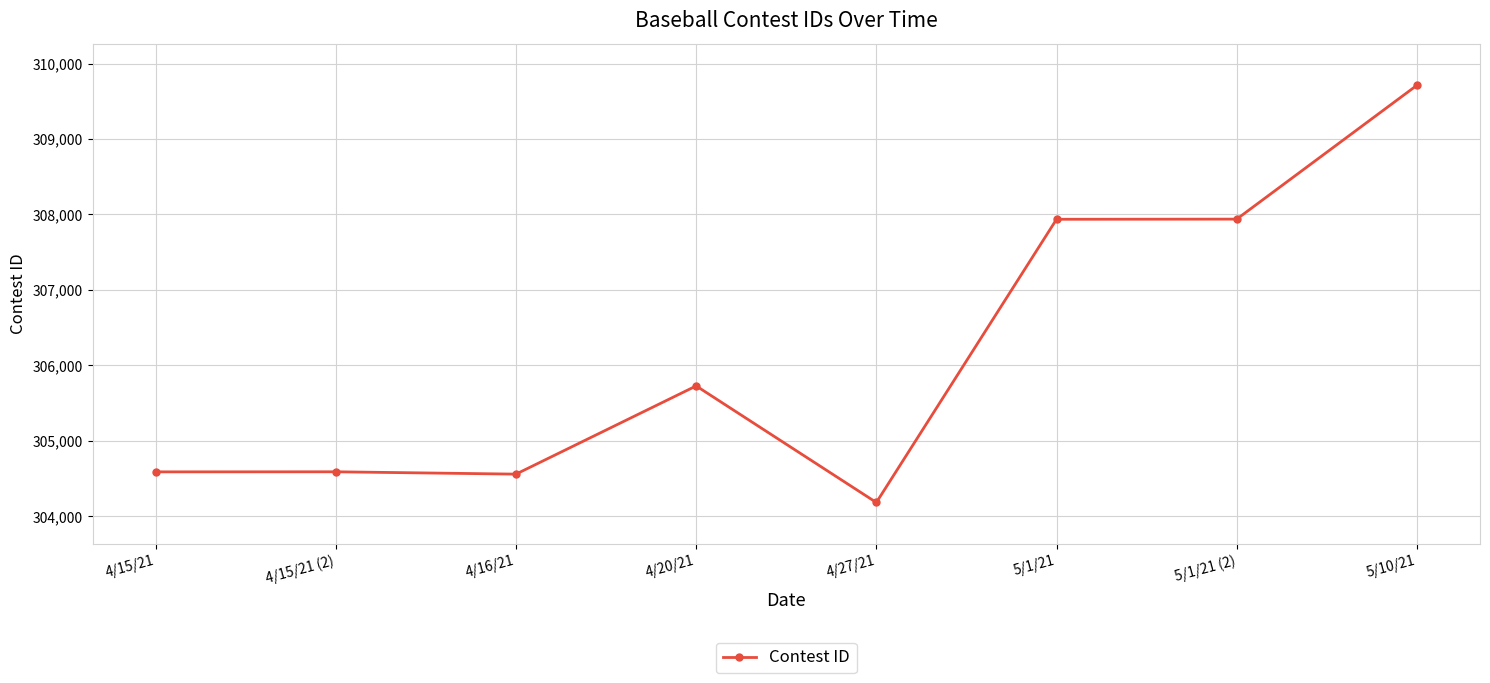

The chart shows a value of 185339 at 4/15/21 (2). True or false?

False